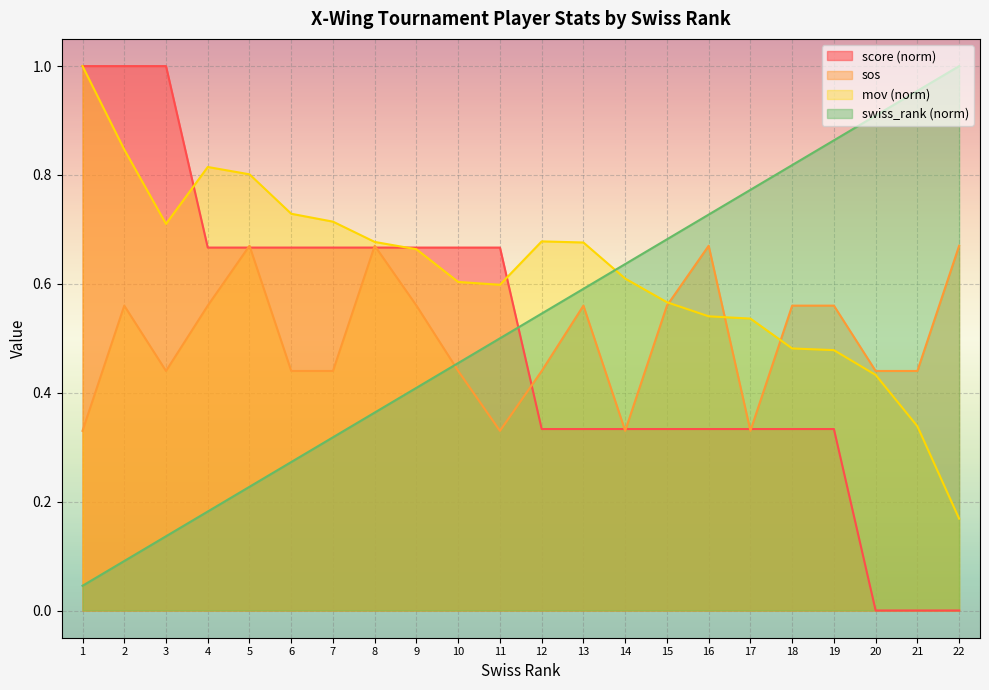

What is the sum of all sos values?

11.0